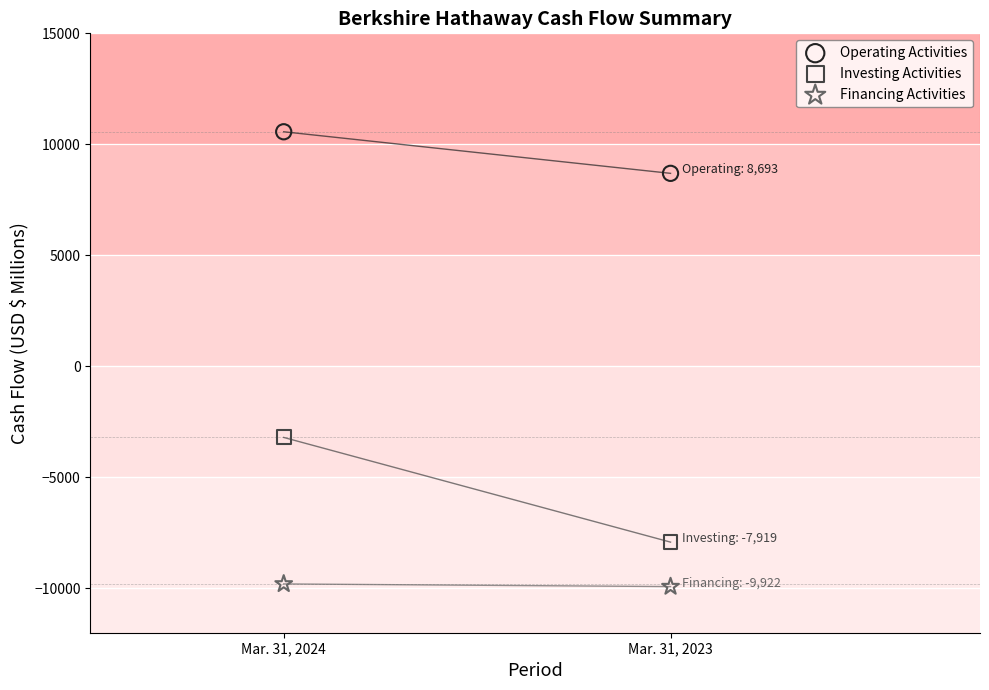

What are all the series names shown in the legend?

Operating Activities, Investing Activities, Financing Activities